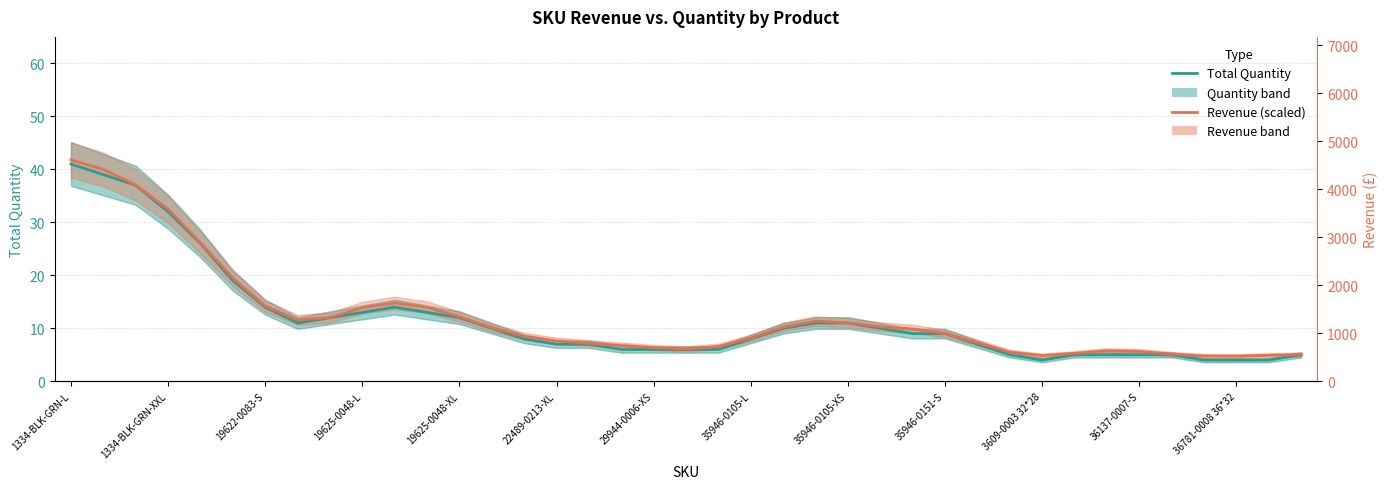

What is the value of the Revenue × scale point at the 13th from the left?

12.2